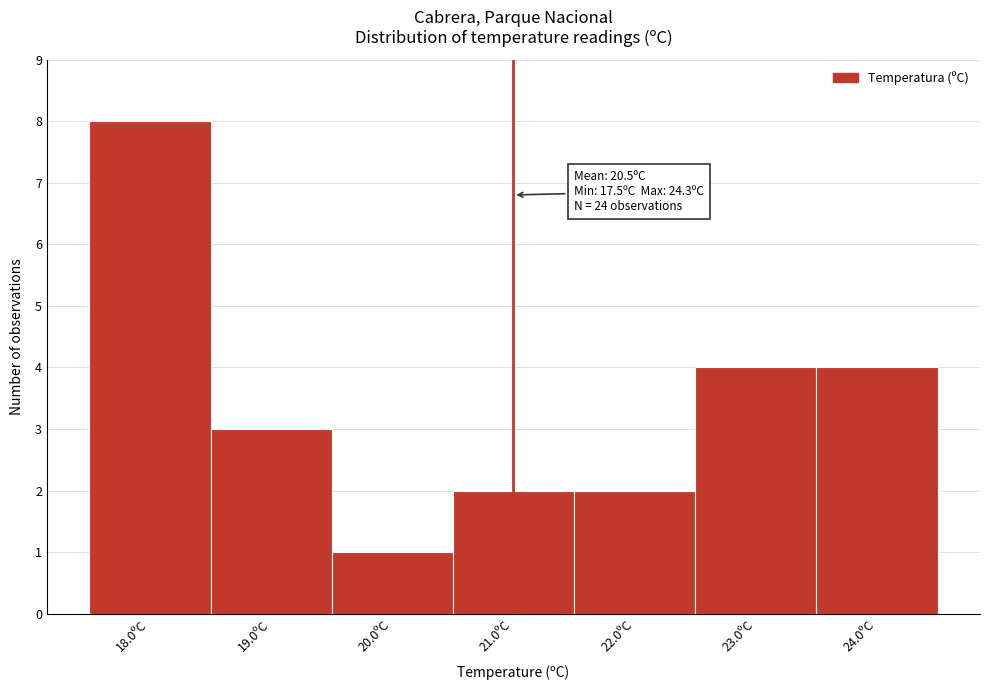

Over which range of the x-axis is the bar tallest?

17.5 to 18.5